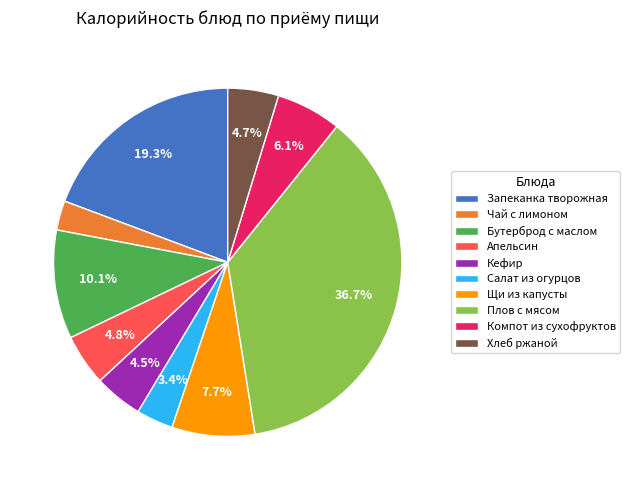

How many slices are in this pie chart?

10